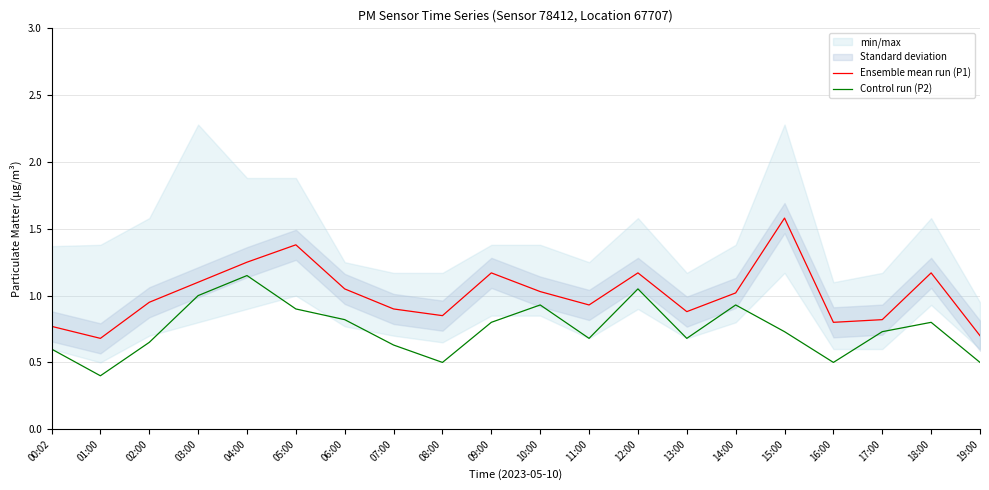

Reading left to right, extract all data points from this chart.

Ensemble mean run (P1): 0.8	0.7	0.9	1.1	1.2	1.4	1.1	0.9	0.8	1.2	1.0	0.9	1.2	0.9	1.0	1.6	0.8	0.8	1.2	0.7
Control run (P2): 0.6	0.4	0.7	1.0	1.1	0.9	0.8	0.6	0.5	0.8	0.9	0.7	1.1	0.7	0.9	0.7	0.5	0.7	0.8	0.5